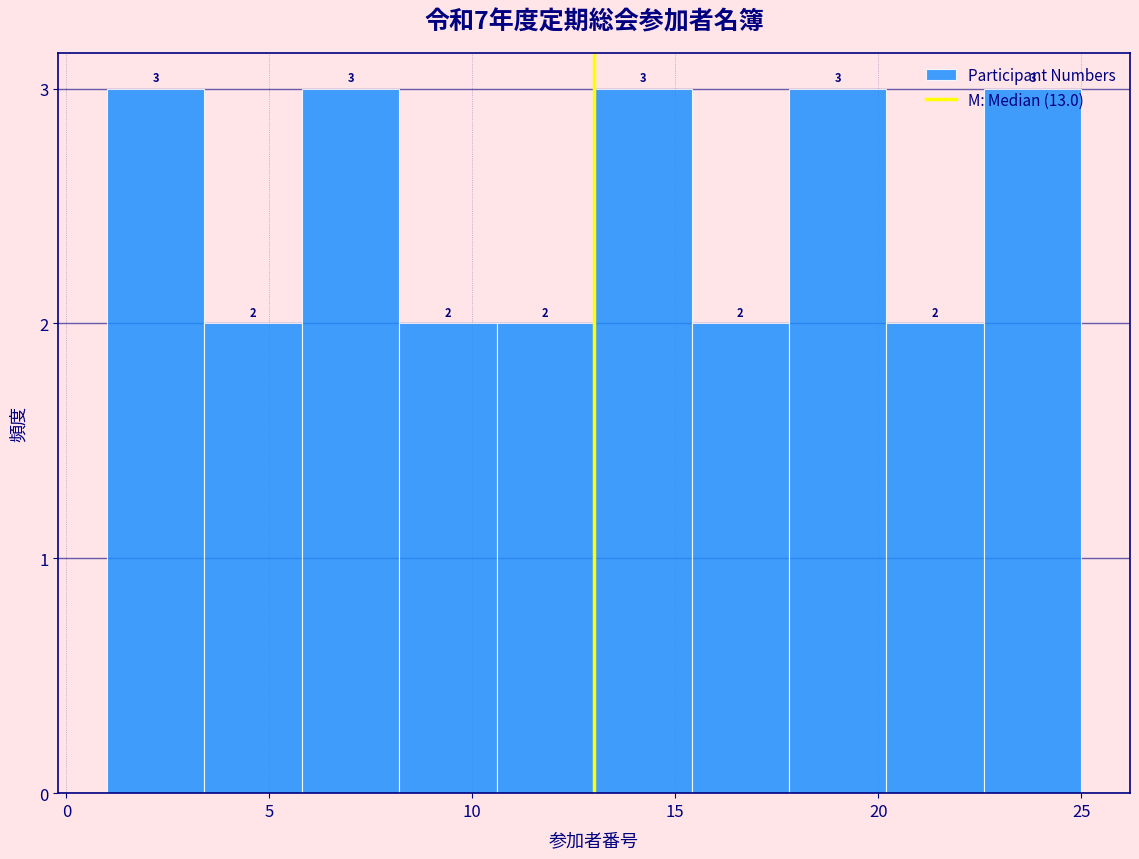

How tall is the bar that spans 17.8 to 20.2 on the x-axis? The bar edges are not printed on the chart, so give them approximately, as read against the axis.

3